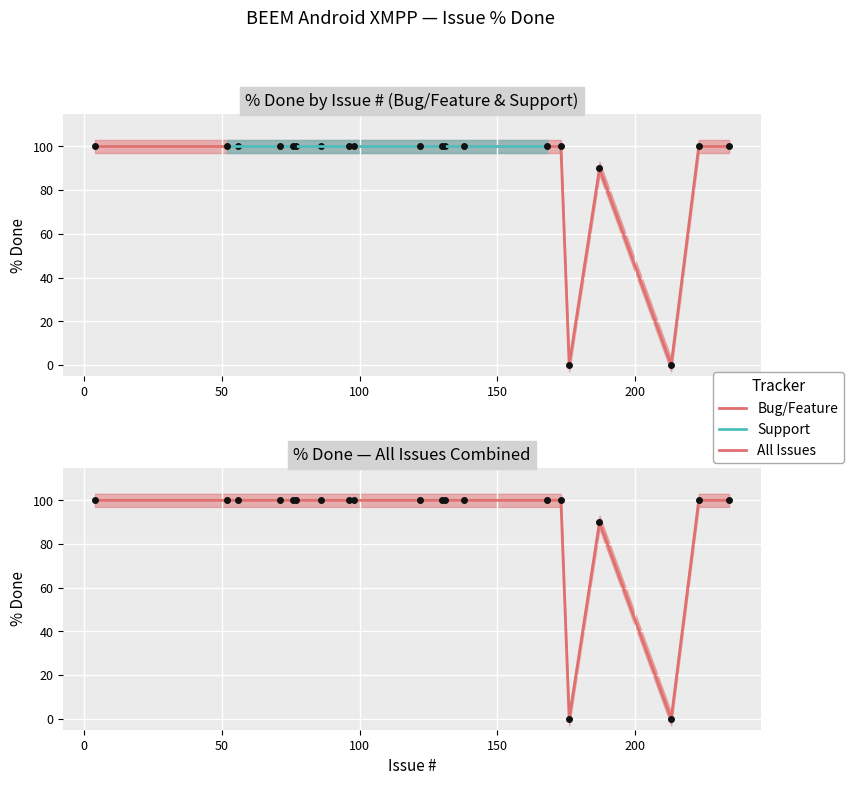

How many data points are less than 100?

3